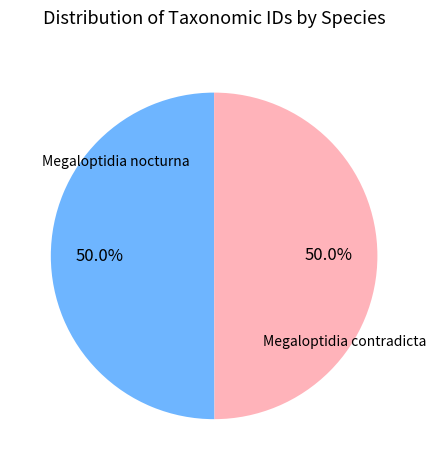

To the nearest percent, what percentage of the pie is Megaloptidia contradicta?

50%